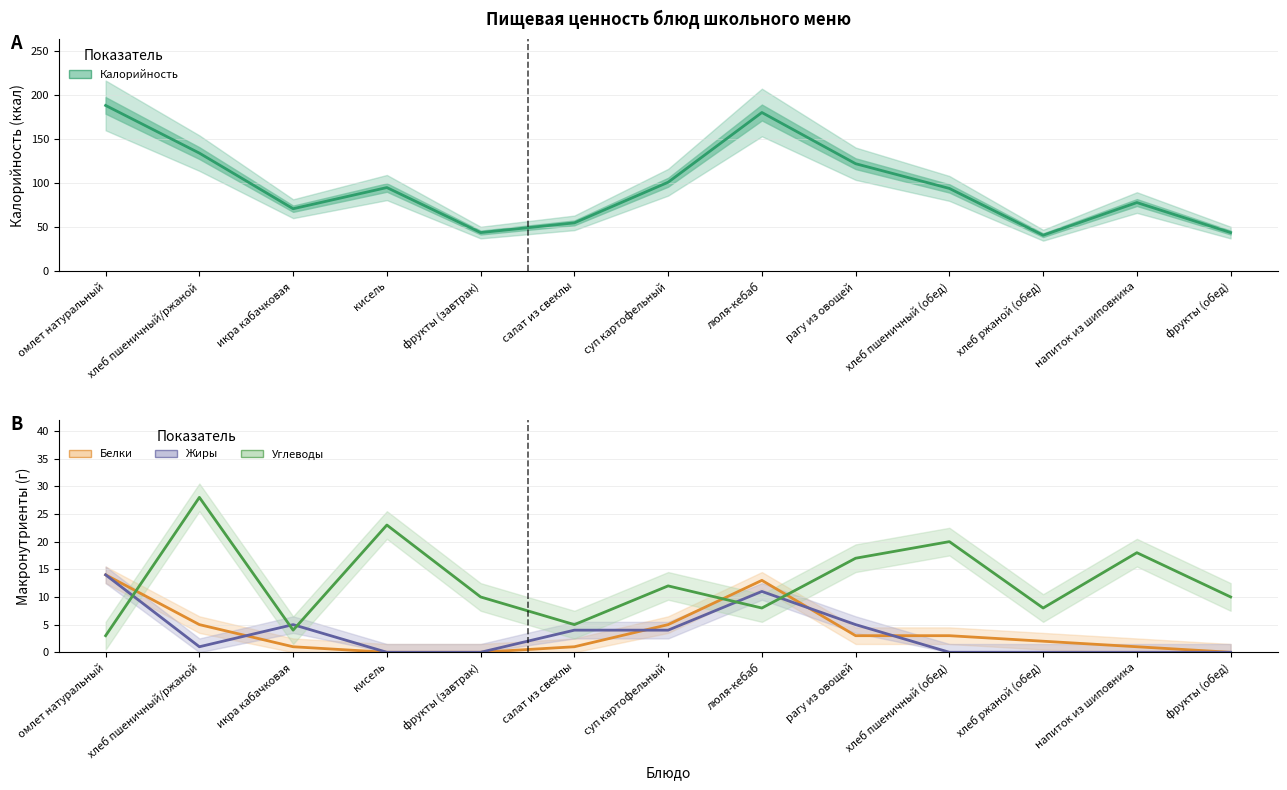

True or false: Жиры and Калорийность cross at least once.

False